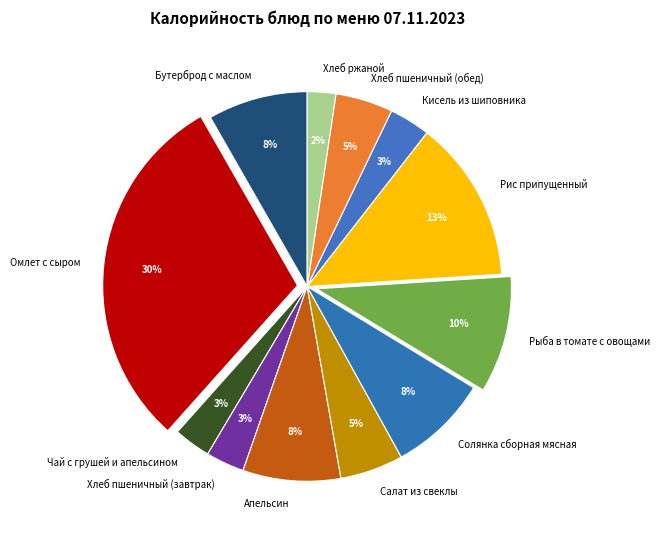

The Рыба в томате с овощами slice represents 10% of the pie. True or false?

True